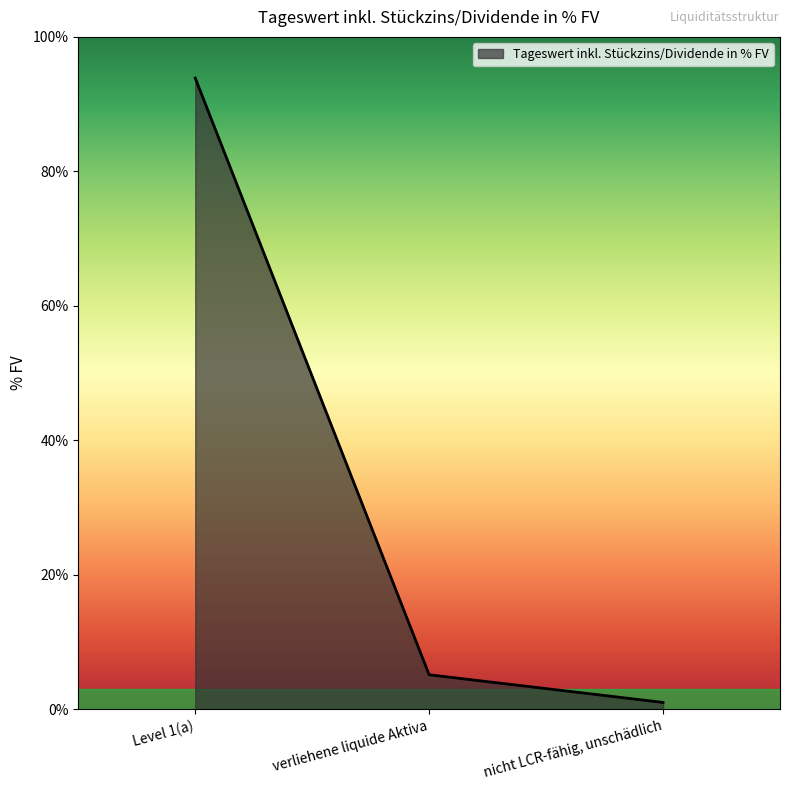

True or false: the data shows 5.1 at verliehene liquide Aktiva.

True